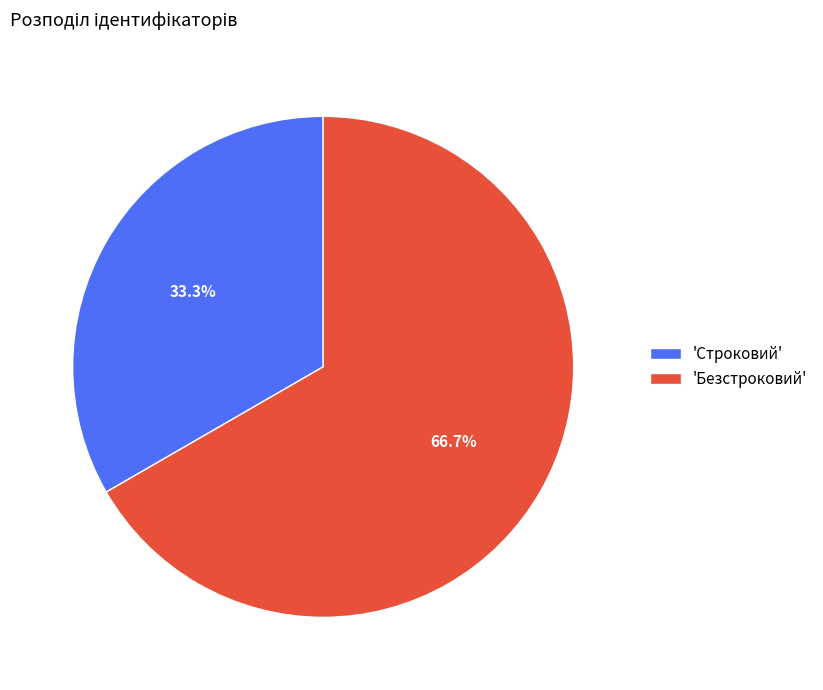

Between 'Строковий' and 'Безстроковий', which is larger?

'Безстроковий'